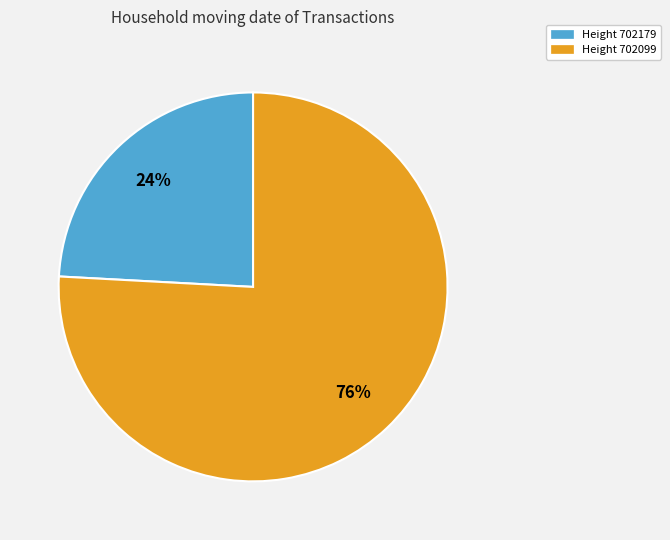

Does any single category account for the majority?

Yes